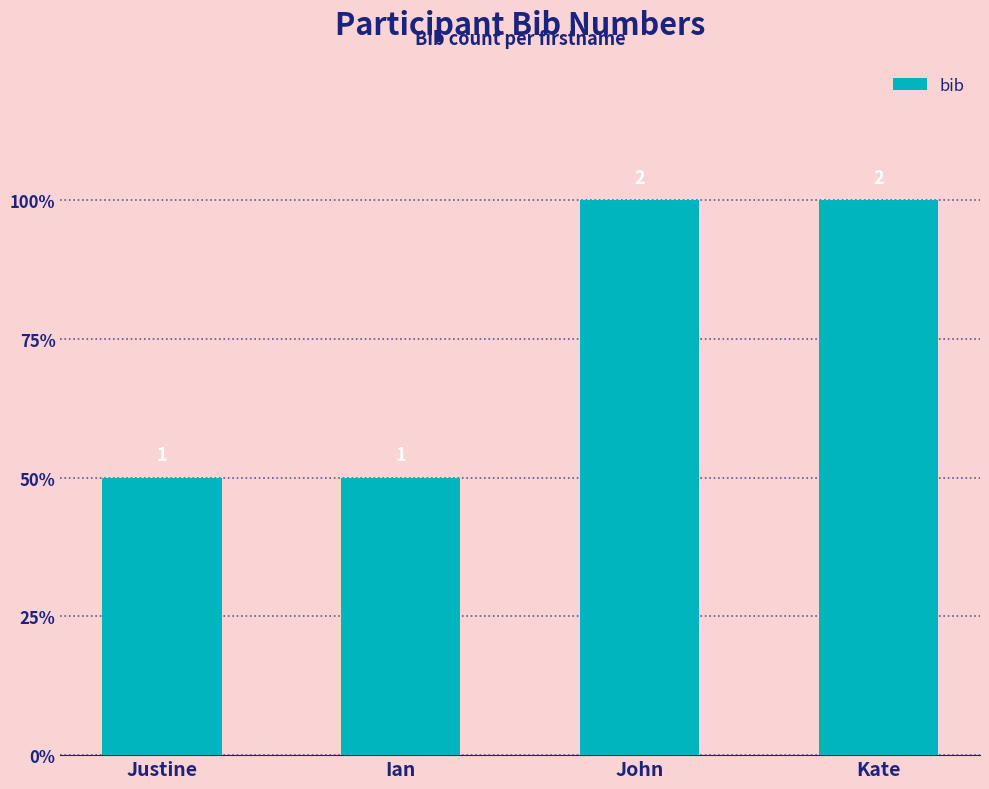

Reading right to left, extract all data points from this chart.

2	2	1	1